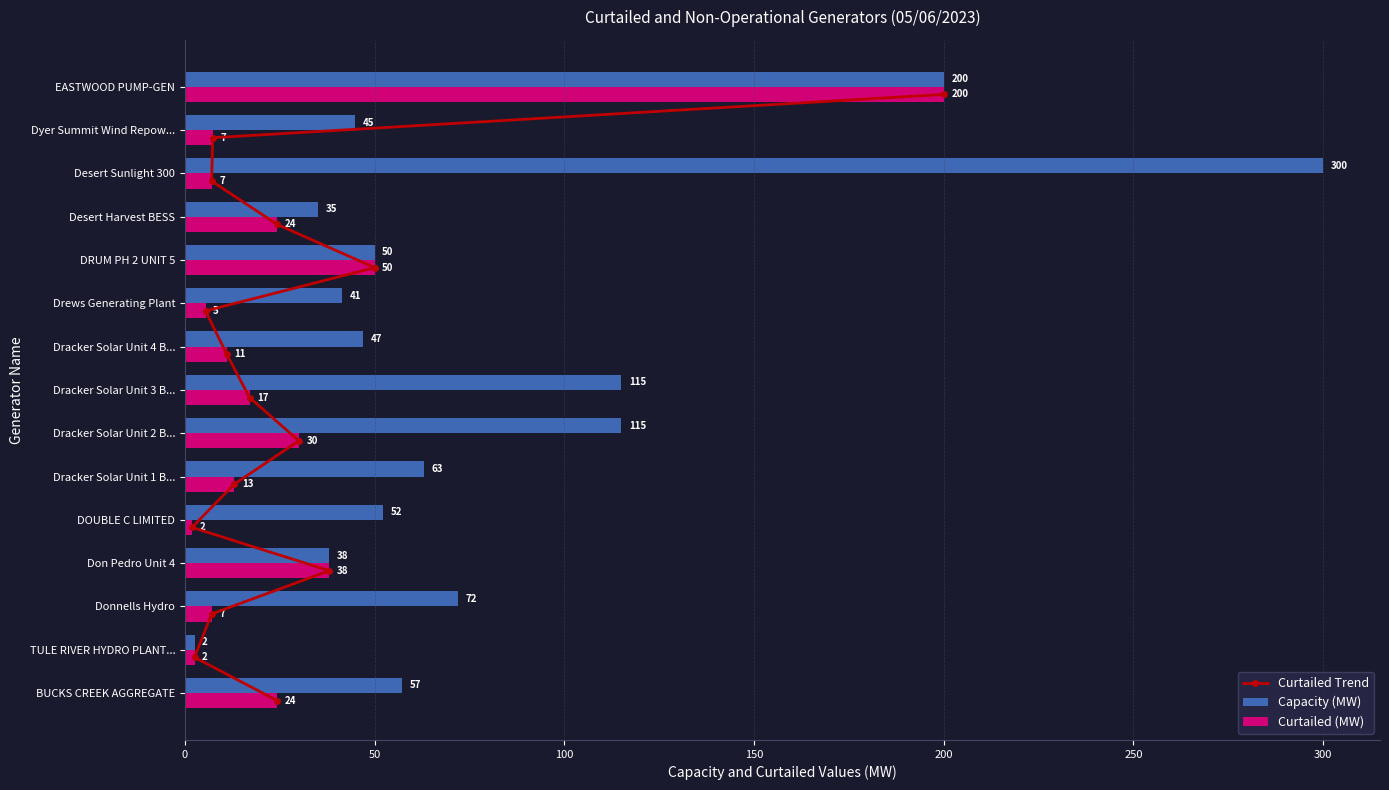

Is it true that Curtailed (MW) equals 10.9 at BUCKS CREEK AGGREGATE?

False